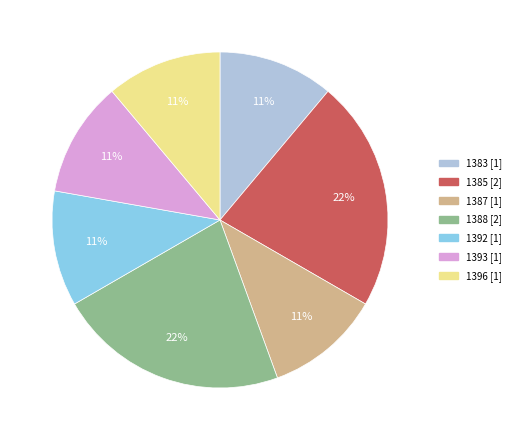

Between 1385 and 1392, which is larger?

1385